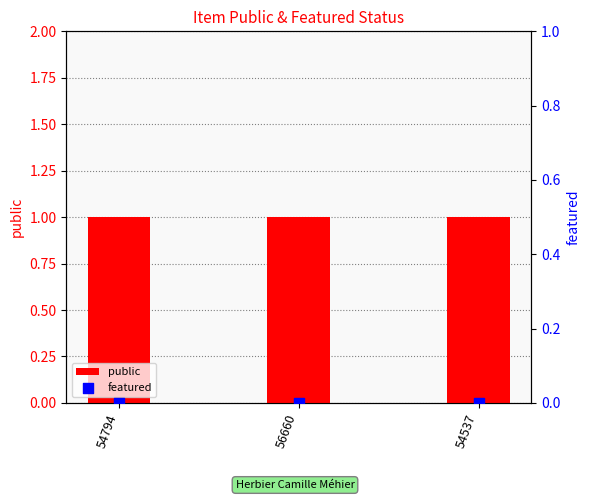

Is the value of public at 54537 greater than the value of featured at 54794?

Yes